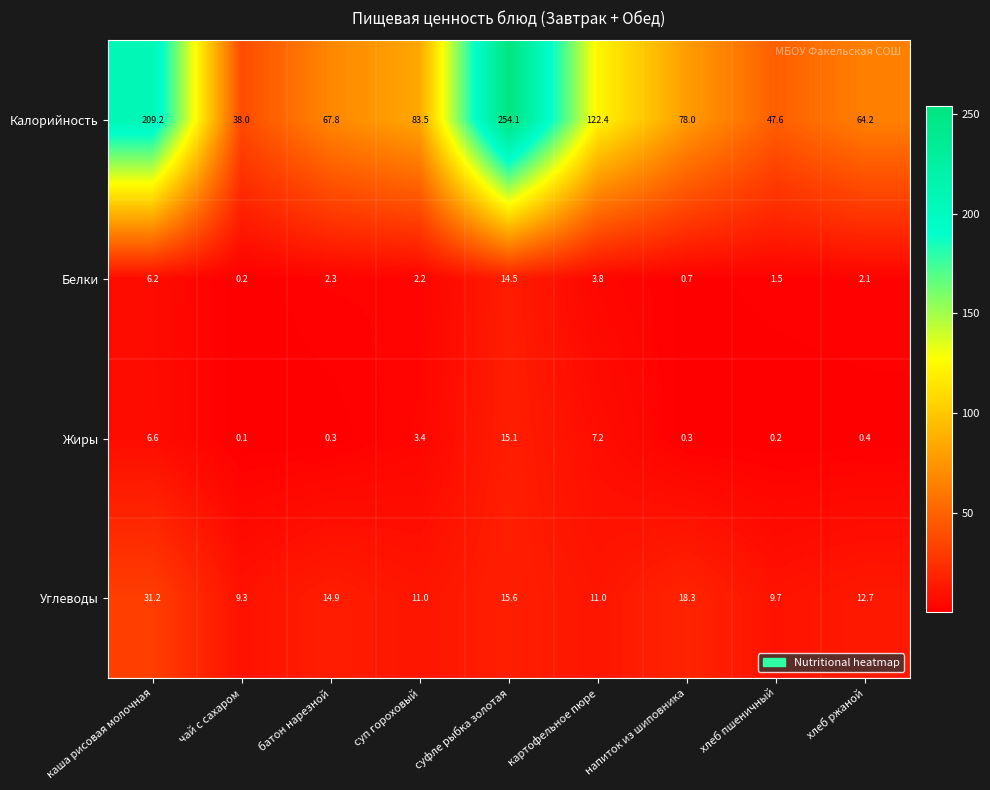

Between картофельное пюре and хлеб ржаной, which series saw the biggest shift?

Калорийность